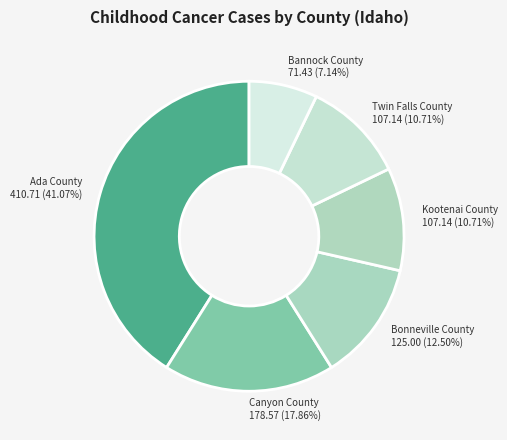

What percentage do Kootenai County and Bonneville County together represent?

23.2%